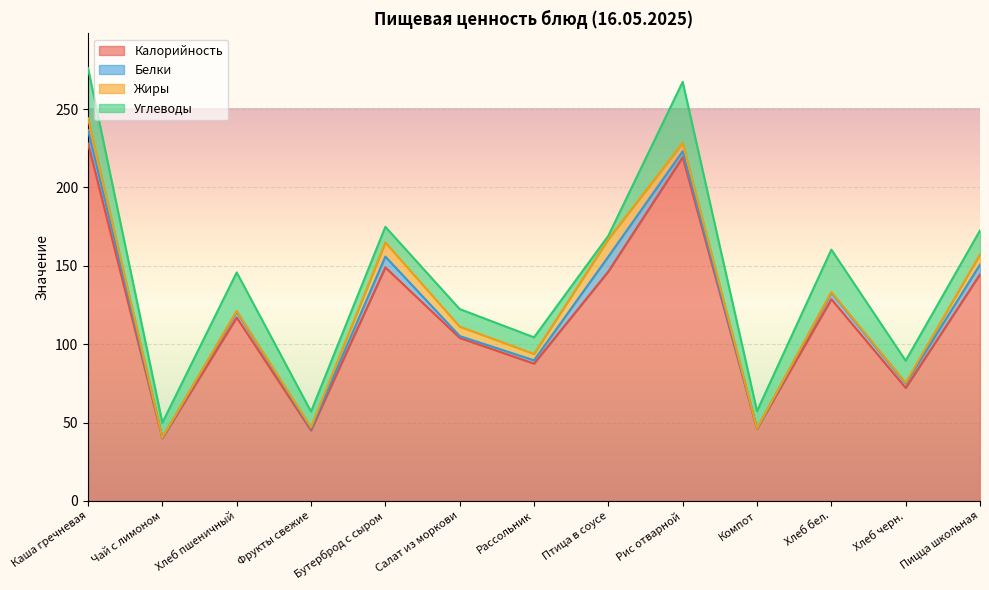

Between Фрукты свежие and Компот, which series saw the biggest shift?

Углеводы